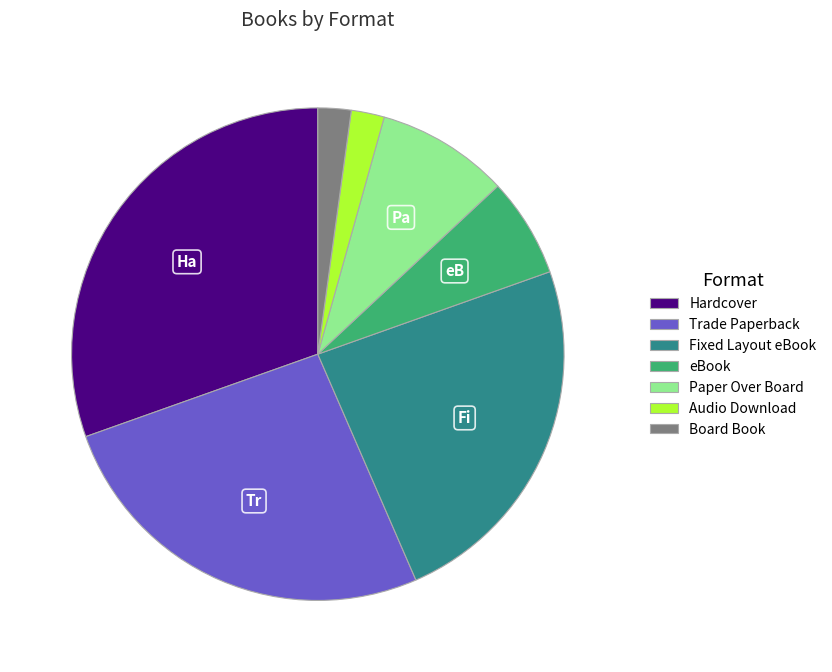

Which category has the biggest portion of the pie?

Hardcover